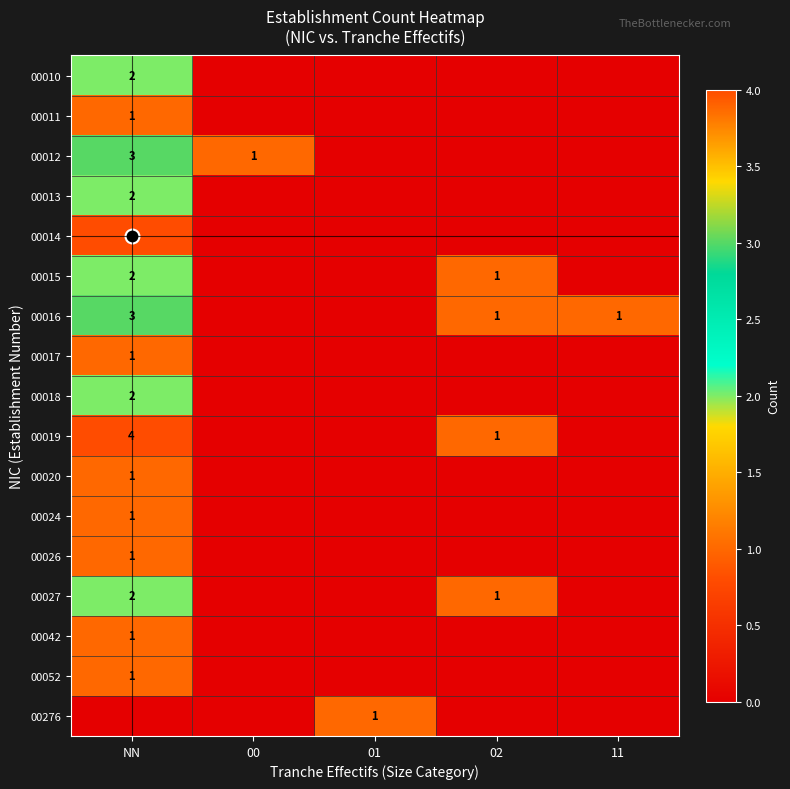

Where is 00010 nearest to the value 1?

NN